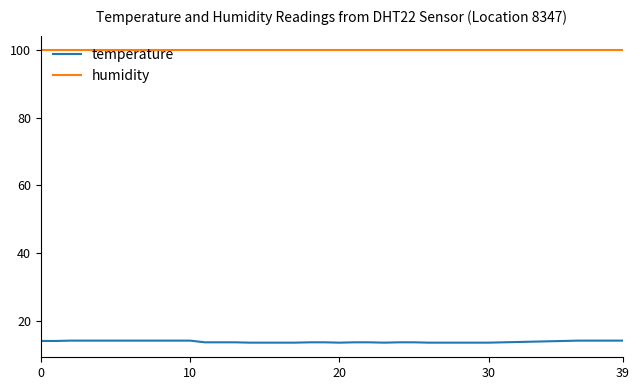

Which series has the largest range (max minus min)?

temperature